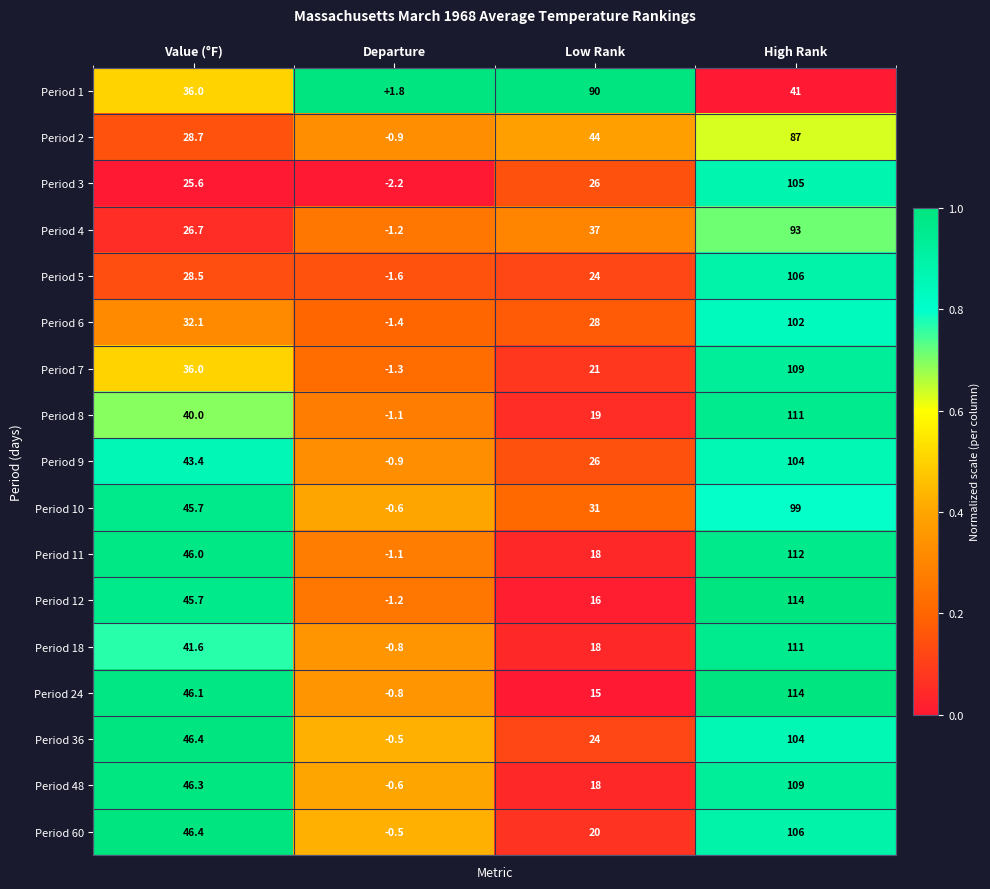

Is the value of Period 4 at Departure greater than the value of Period 48 at Value (°F)?

No